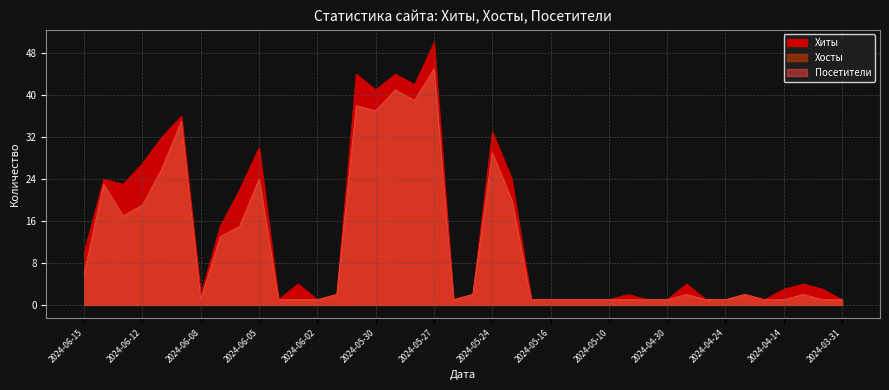

What are all the series names shown in the legend?

Хиты, Хосты, Посетители